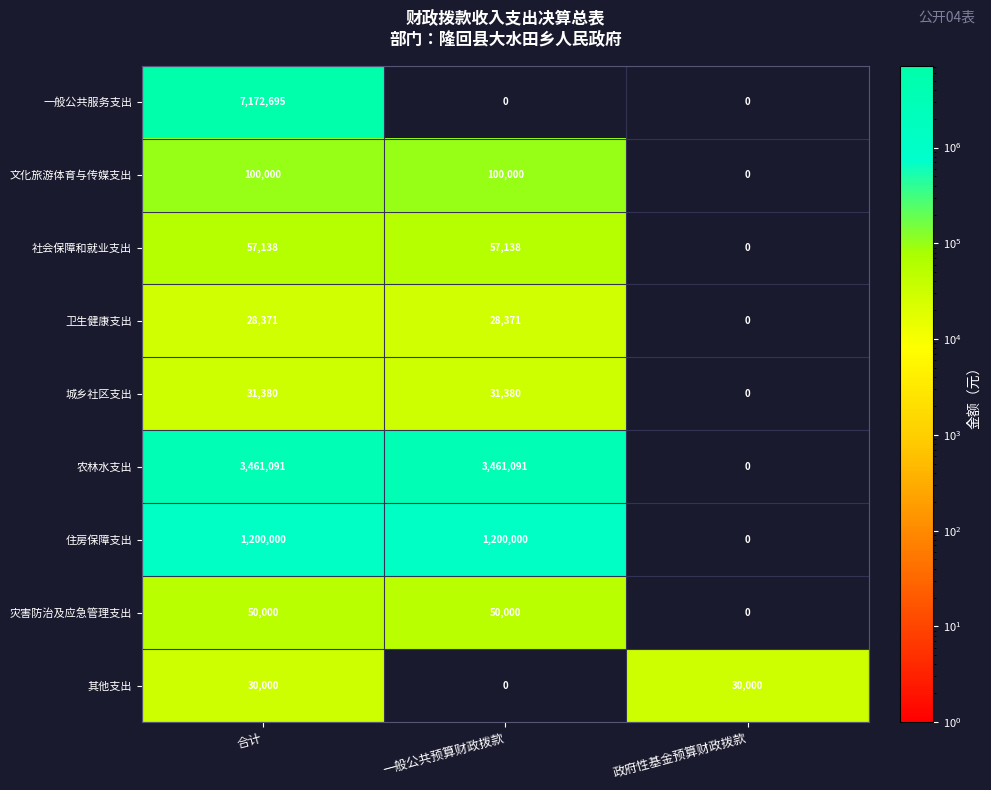

What is the sum of the 文化旅游体育与传媒支出 values at 一般公共预算财政拨款 and 政府性基金预算财政拨款?

100000